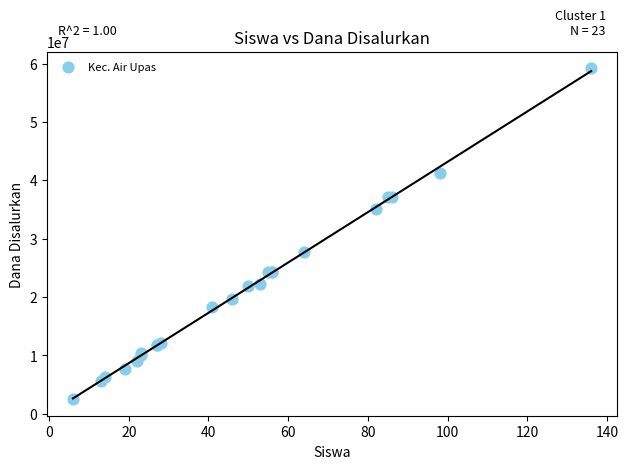

What Y value in the scatter plot is closest to 30825000?

27675000